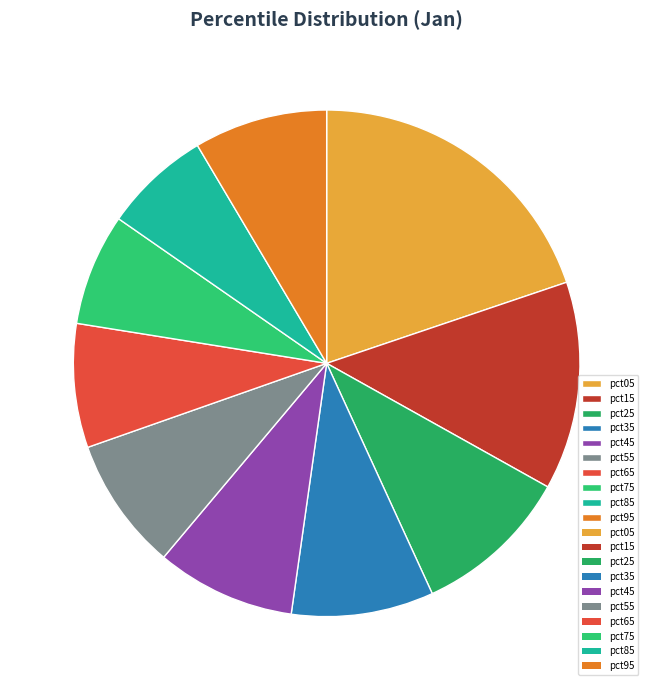

How many slices are in this pie chart?

10